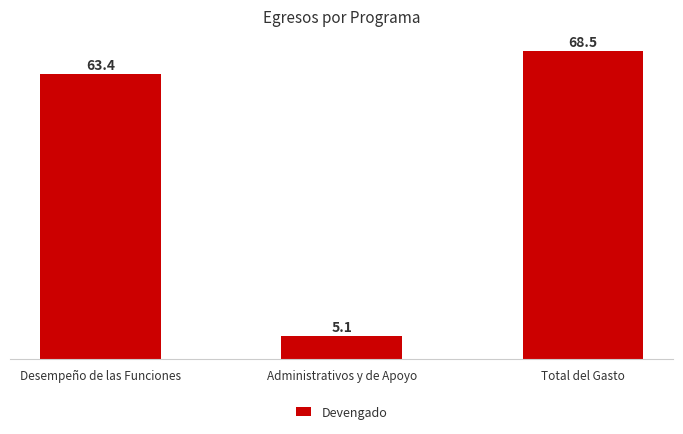

Rank the categories by value from lowest to highest.

Administrativos y de Apoyo, Desempeño de las Funciones, Total del Gasto